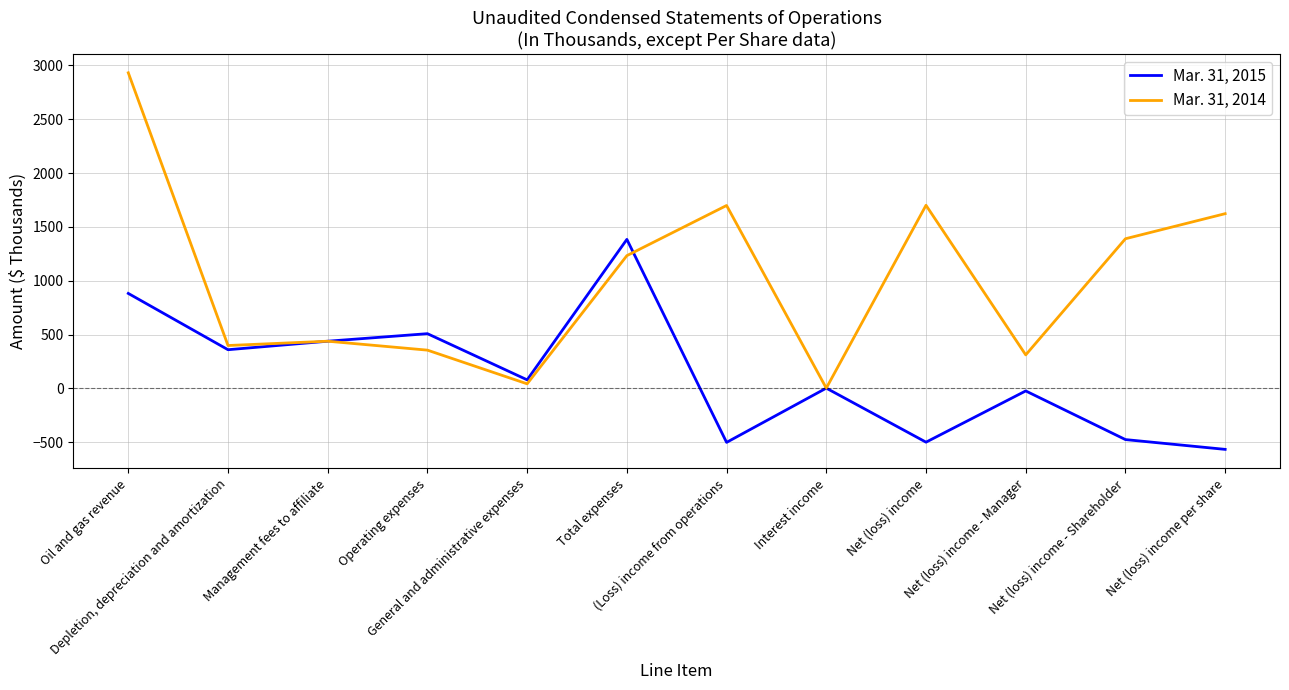

What is the difference between the second highest and minimum values in the Mar. 31, 2014 series?

1699